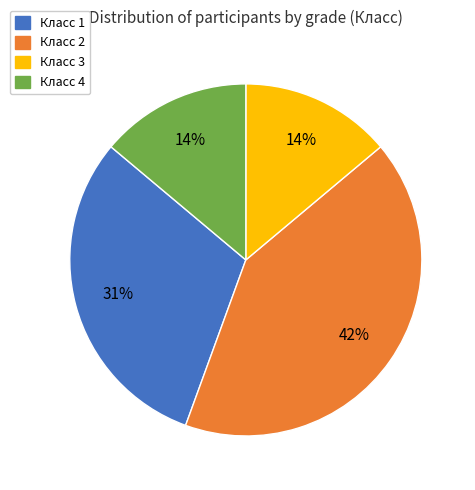

Is the sum of Класс 2 and Класс 3 greater than half?

Yes